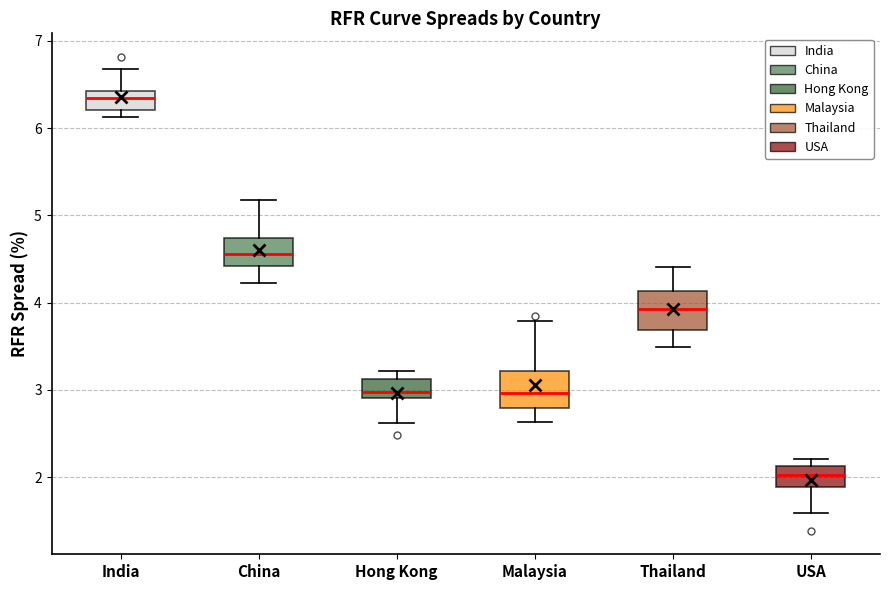

Where does the median line of the box for India sit on the y-axis? The values are not printed on the chart, so give them approximately, as read against the axis.

6.3